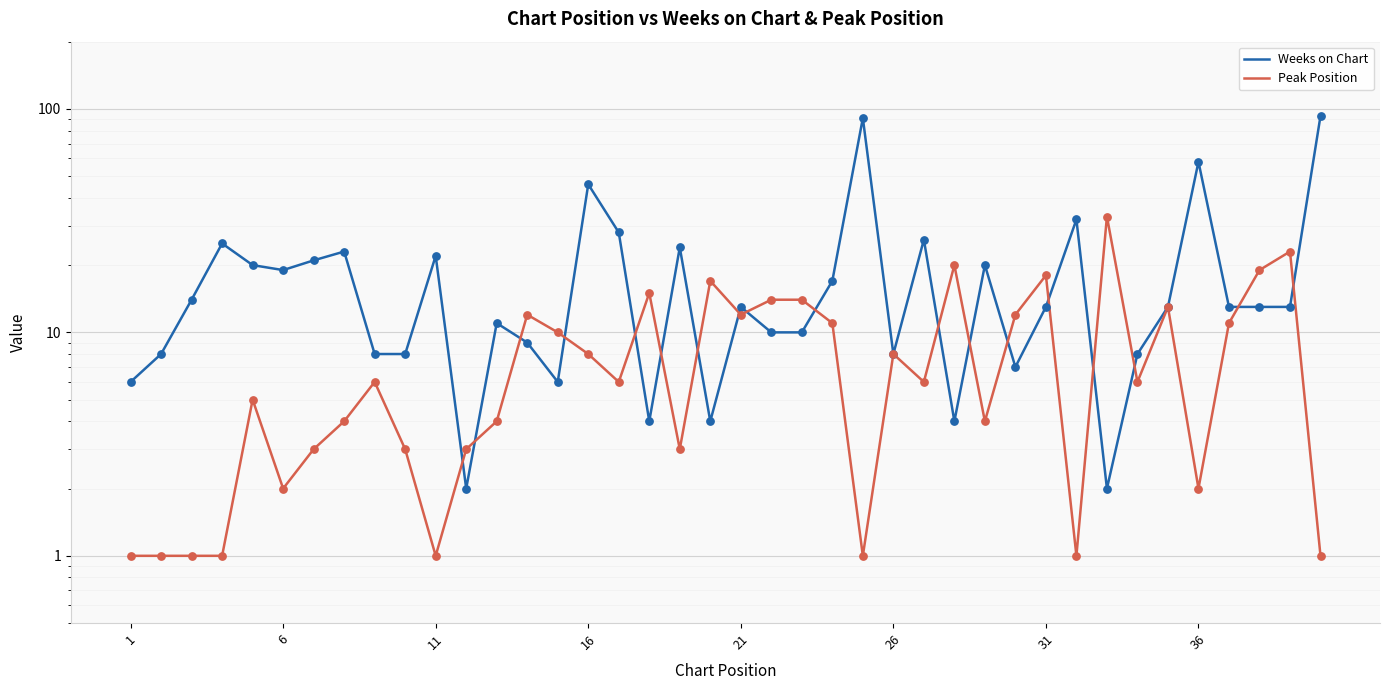

What are all the series names shown in the legend?

Weeks on Chart, Peak Position